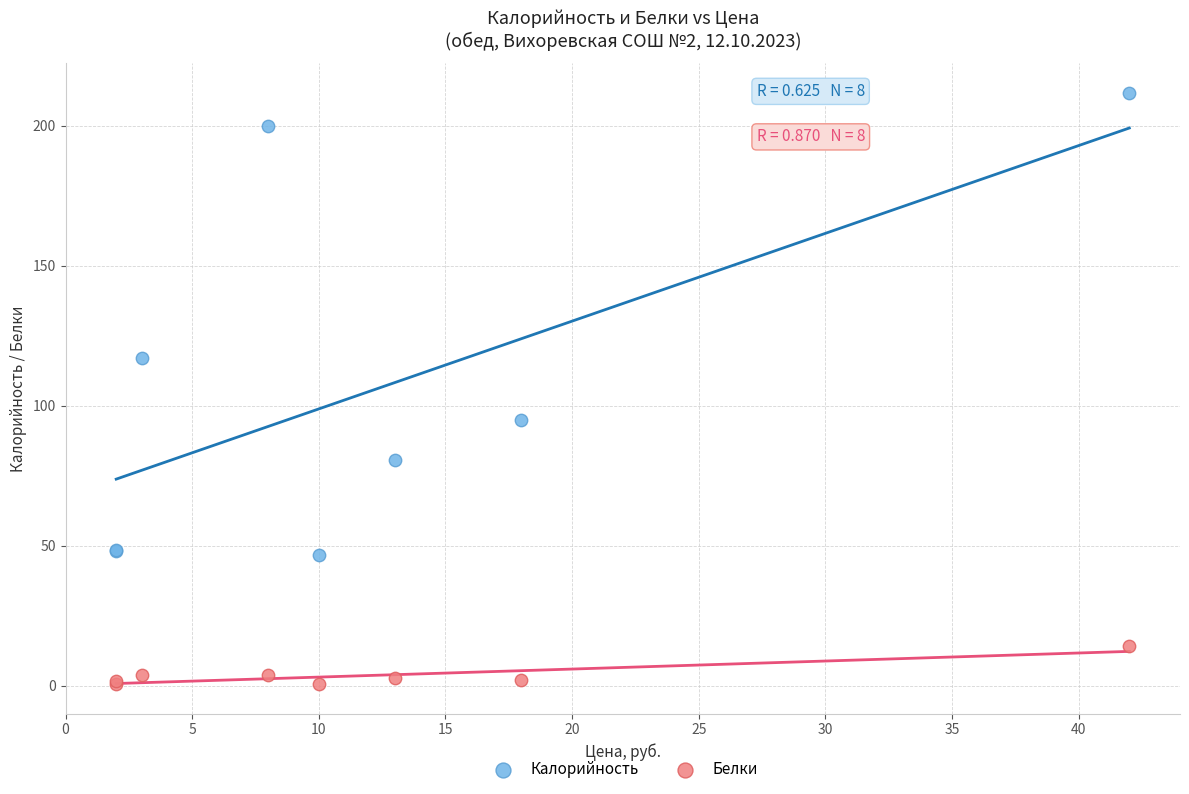

Which series has the largest Y range (max minus min)?

Калорийность